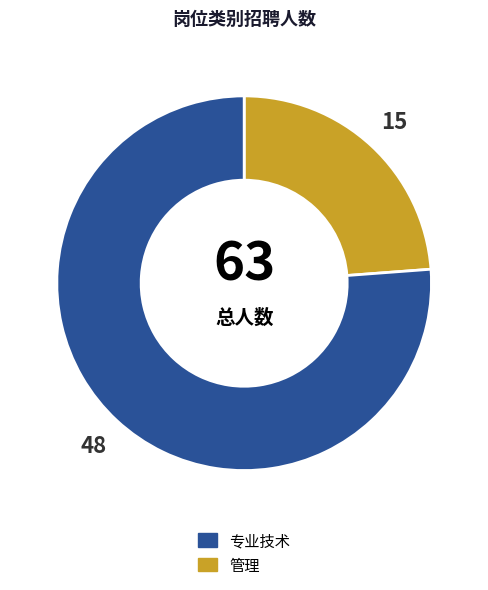

Does any single category account for the majority?

Yes